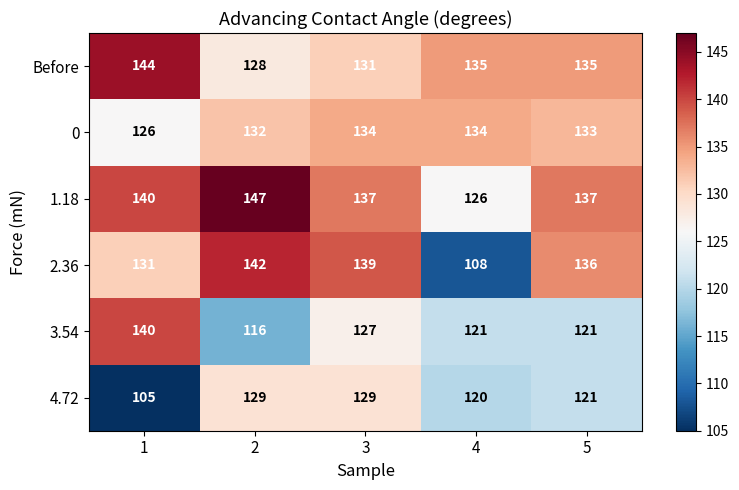

Reading right to left, list all the values displayed in this chart.

Before: 135	135	131	128	144
0: 133	134	134	132	126
1.18: 137	126	137	147	140
2.36: 136	108	139	142	131
3.54: 121	121	127	116	140
4.72: 121	120	129	129	105